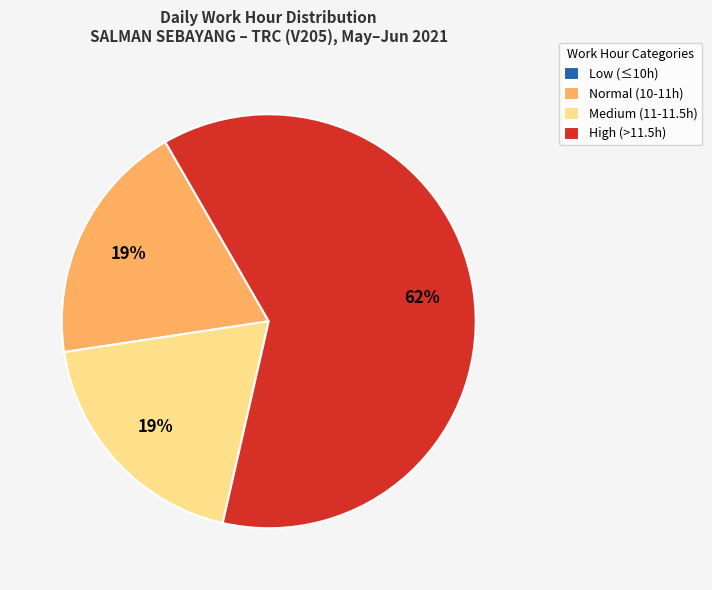

To the nearest percent, what is the difference between the largest and smallest slice percentages?

62%